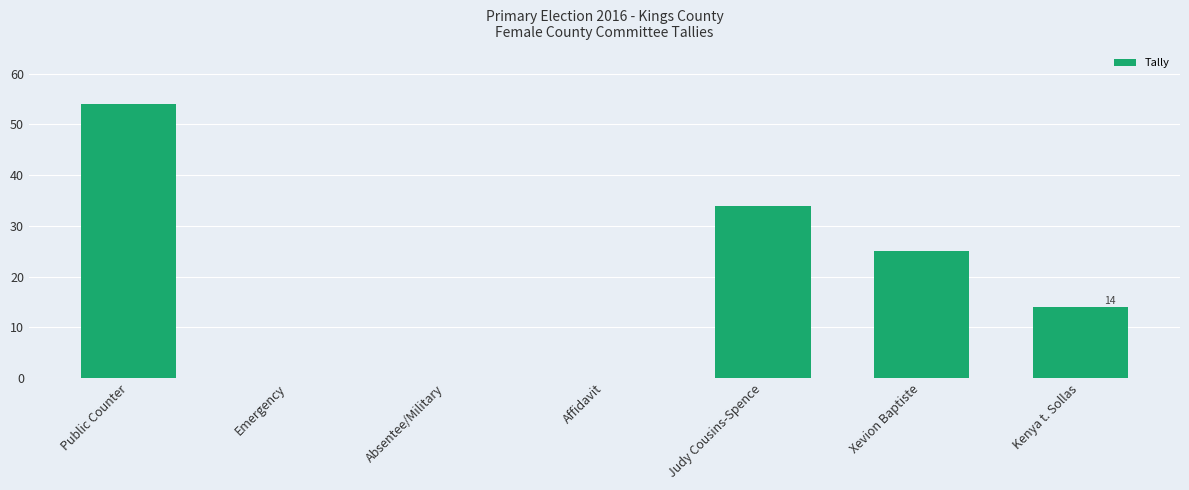

Which label corresponds to the largest value in the chart?

Public Counter